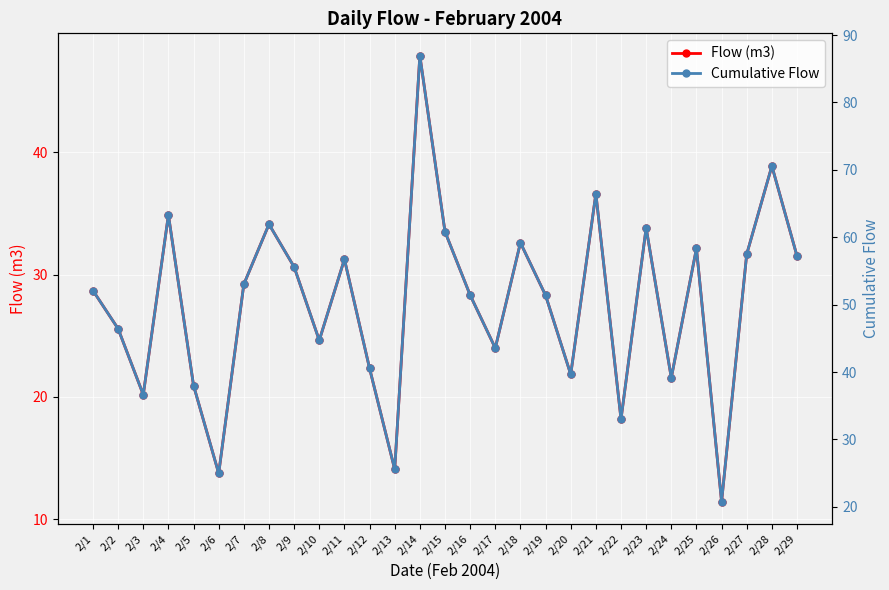

What are all the series names shown in the legend?

Flow (m3), Cumulative Flow